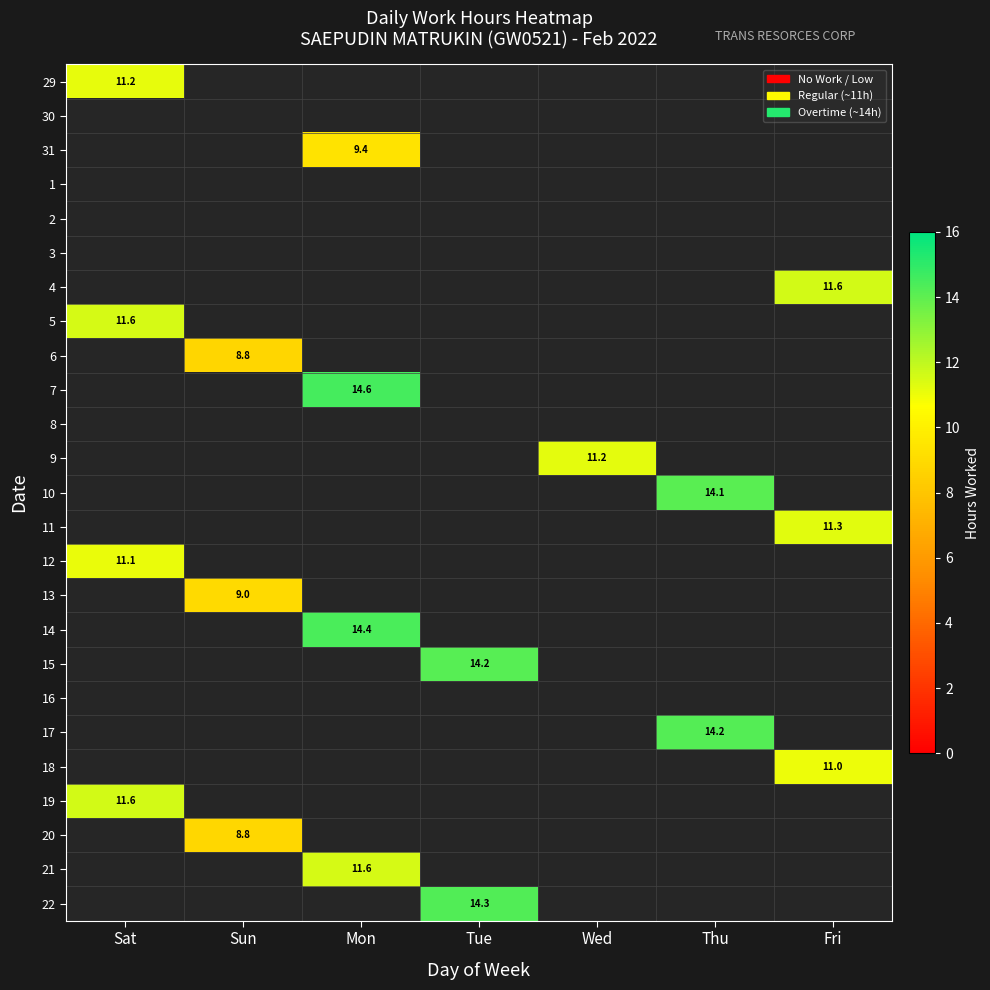

Is the value of 7 at Tue greater than the value of 15 at Sun?

No